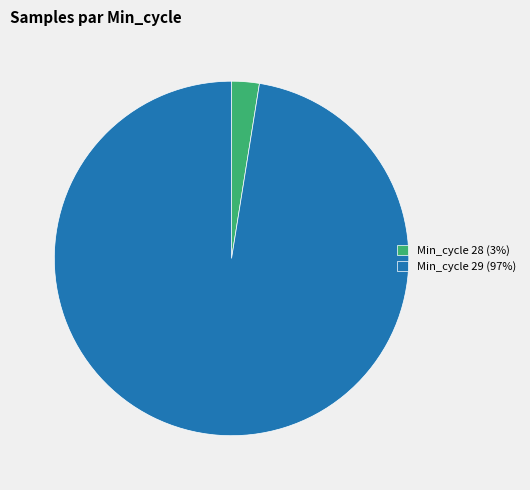

Which slice is the smallest?

Min_cycle 28 (3%)